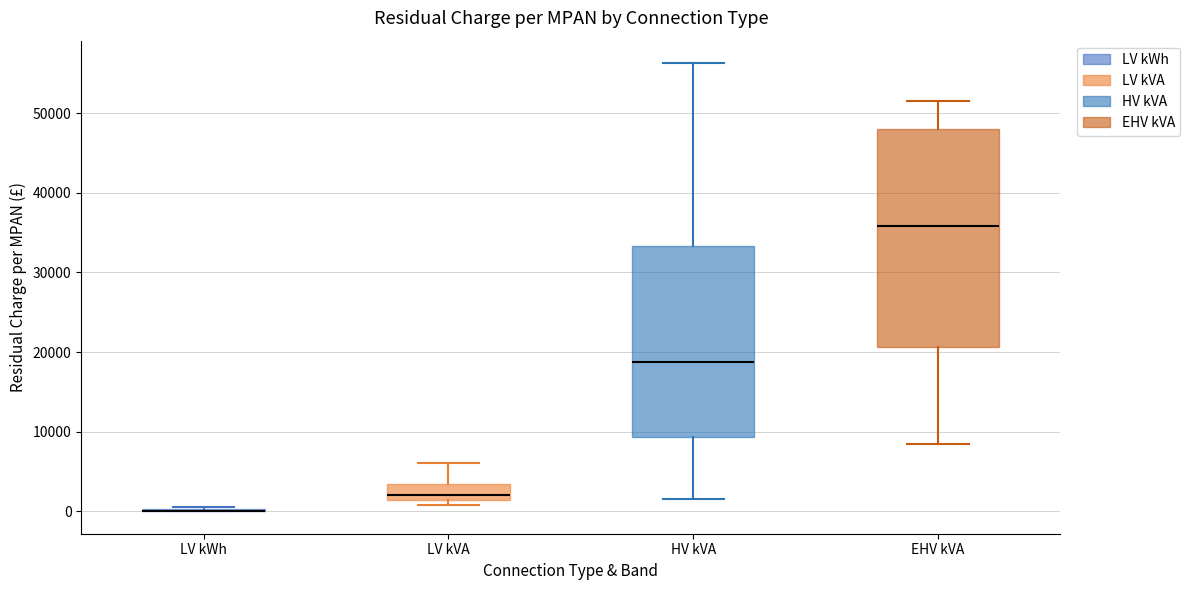

Reading left to right, read every box against the y-axis: the position of its median line, the range the box covers, and the ends of its whiskers. The values are not printed on the chart, so give them approximately, as read against the axis.

LV kWh: box collapsed to a line at 0, whiskers 0 to 1000
LV kVA: median 2000, box 1000 to 3000, whiskers 1000 (just below the box's lower edge) to 6000
HV kVA: median 19000, box 9000 to 33000, whiskers 2000 to 56000
EHV kVA: median 36000, box 21000 to 48000, whiskers 9000 to 51000